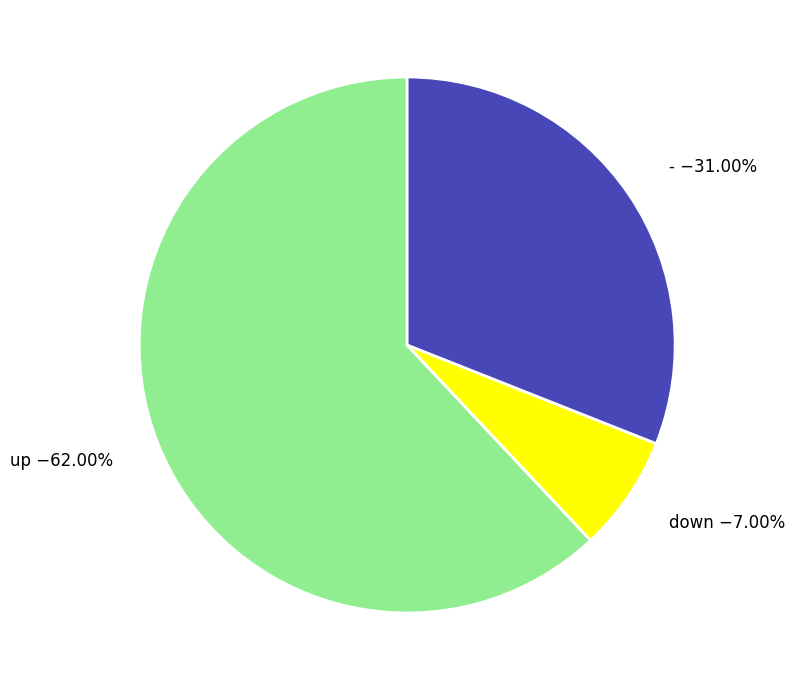

Is there a majority slice in this chart?

Yes